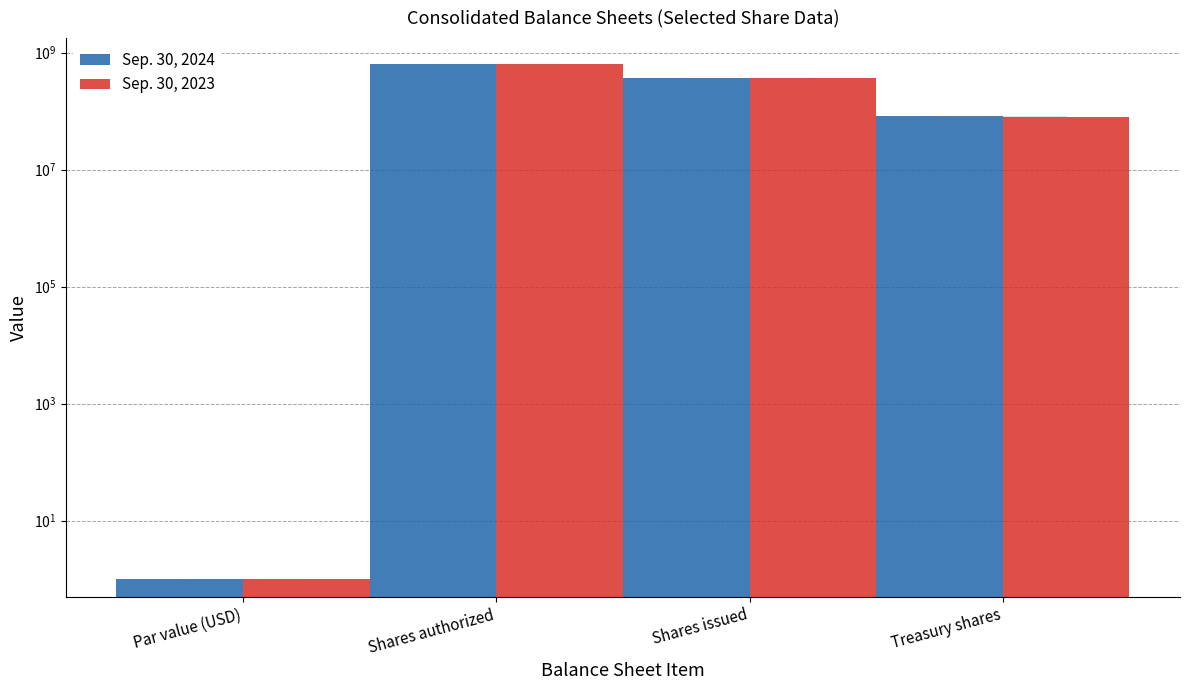

Are the bars horizontal?

No